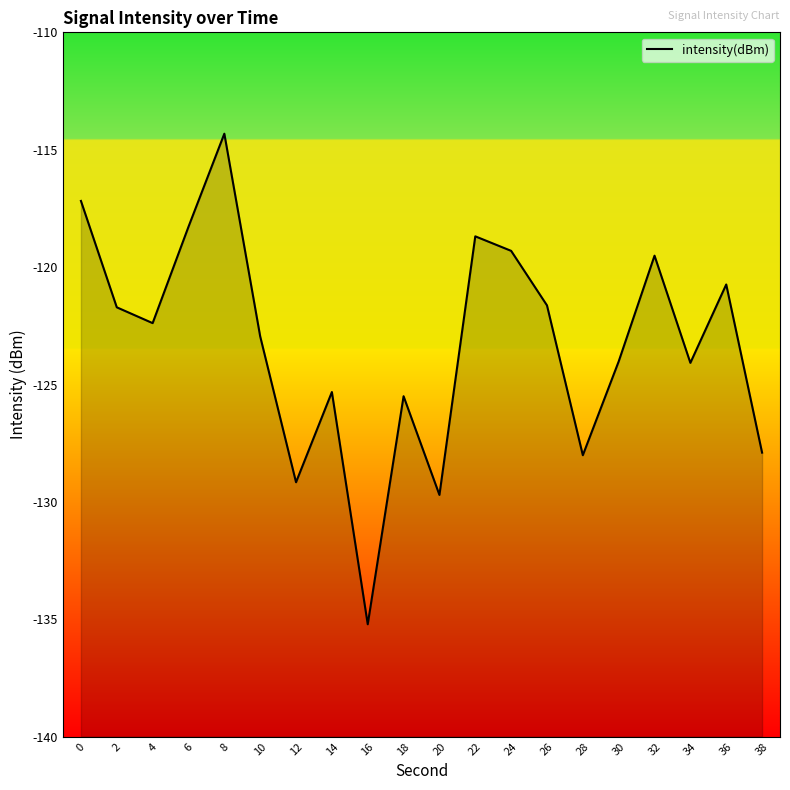

What is the greatest value displayed?

-114.3